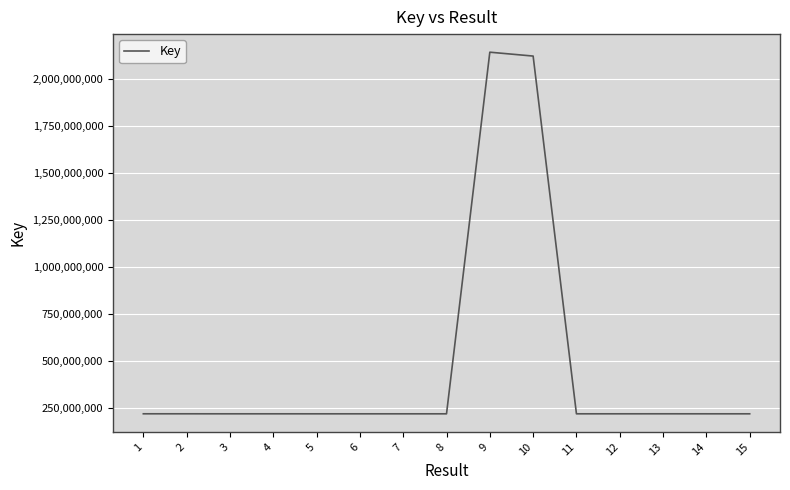

What is the ratio of the value at 11 to the value at 9?

0.1